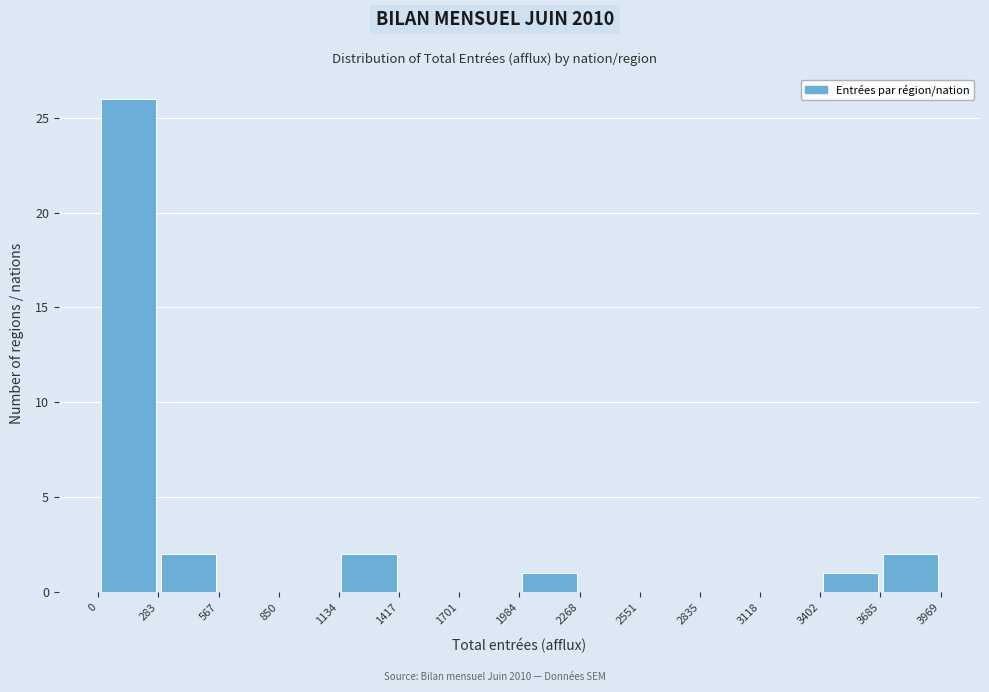

Which range on the x-axis has the tallest bar?

0 to 283